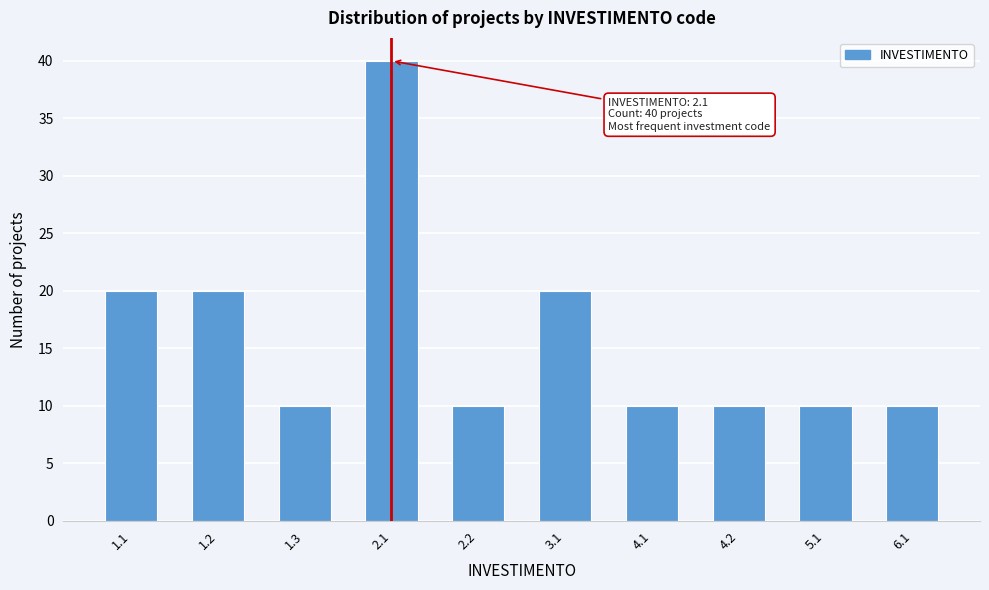

Reading right to left, what are all the values shown in this chart?

6.1=10	5.1=10	4.2=10	4.1=10	3.1=20	2.2=10	2.1=40	1.3=10	1.2=20	1.1=20